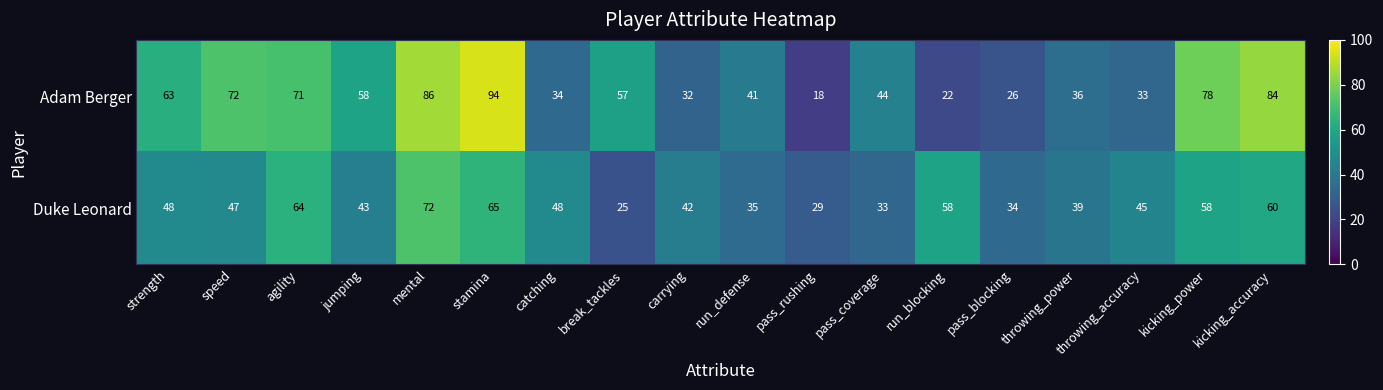

At which category is the sum across all series the highest?

stamina